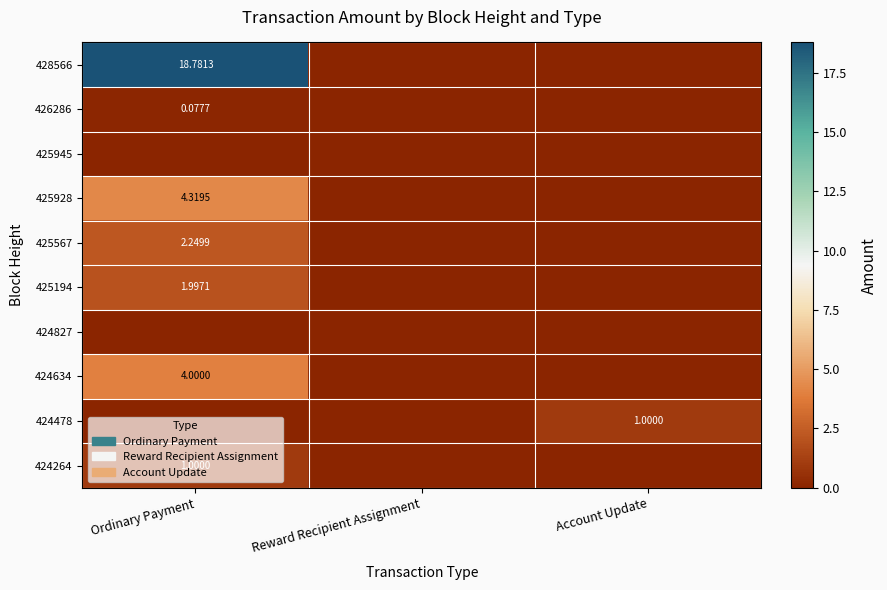

At which label is 426286 closest to 0?

Reward Recipient Assignment